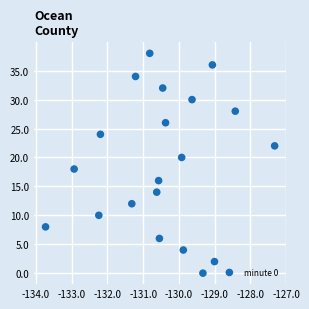

What is the range of Y values (max minus min)?

38